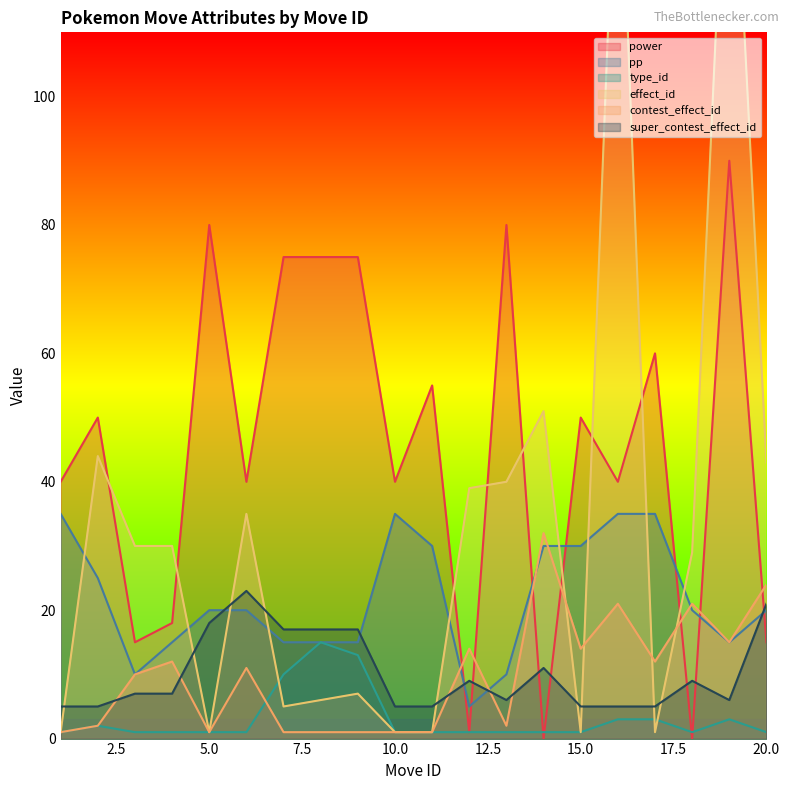

What is the sum of all pp values?

435